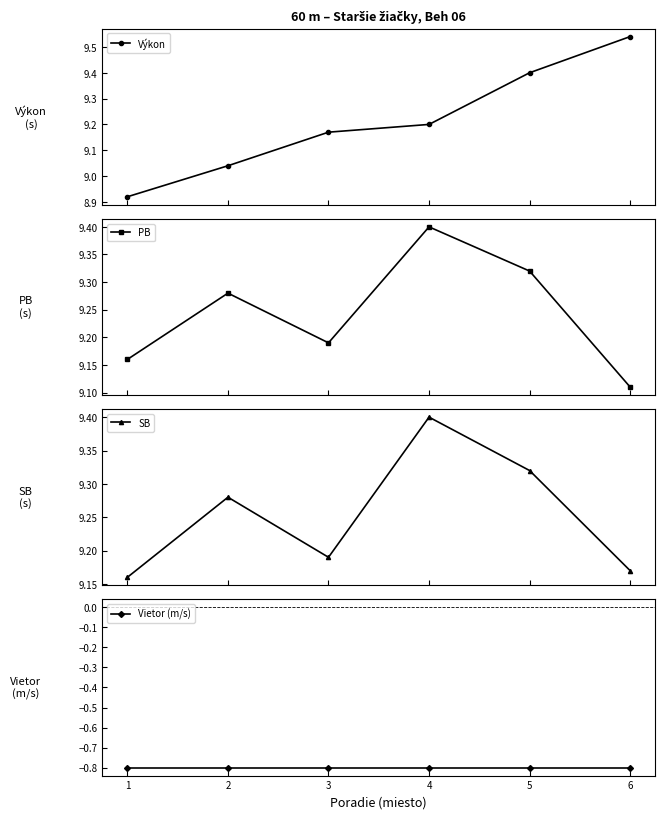

What is the sum of all Výkon values?

55.3